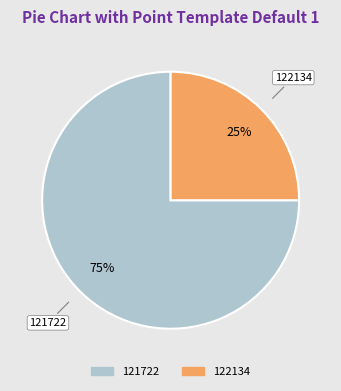

To the nearest percent, what percentage of the pie is 122134?

25%